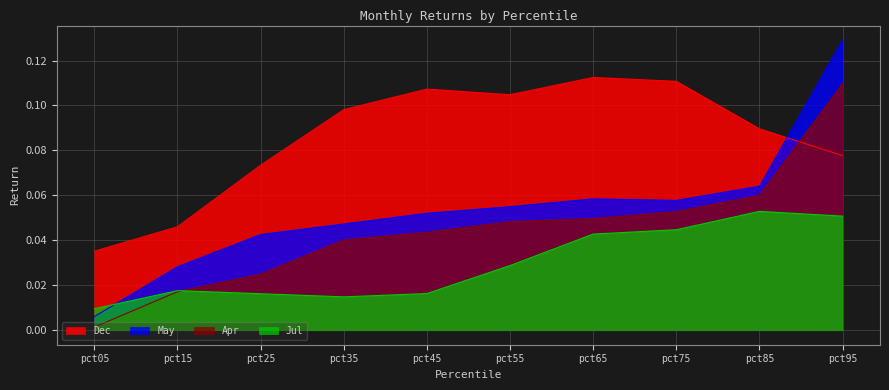

After their last crossing, which series has the higher values: Apr or Jul?

Apr